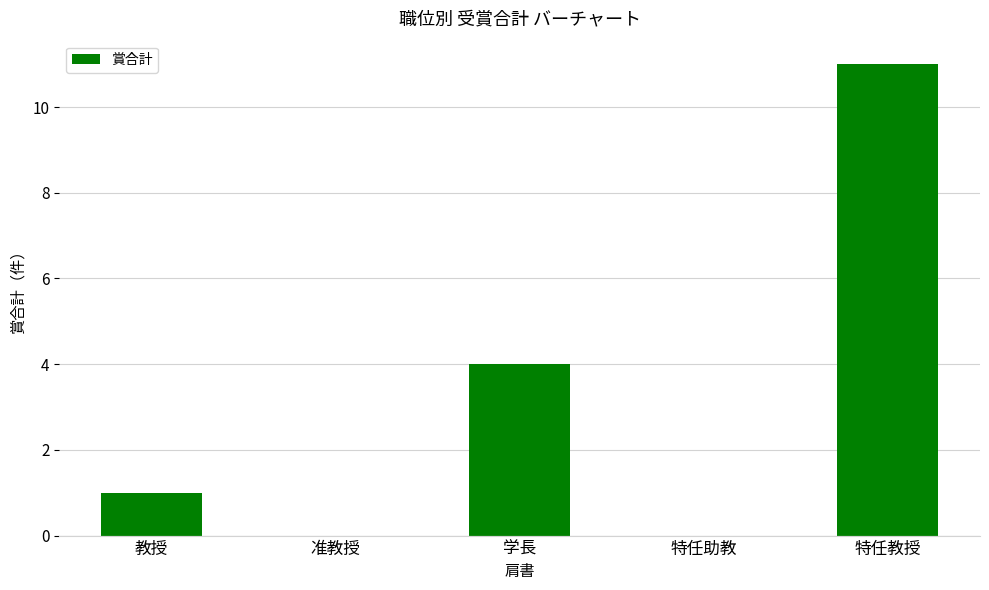

Reading left to right, what are all the values shown in this chart?

教授=1	准教授=0	学長=4	特任助教=0	特任教授=11